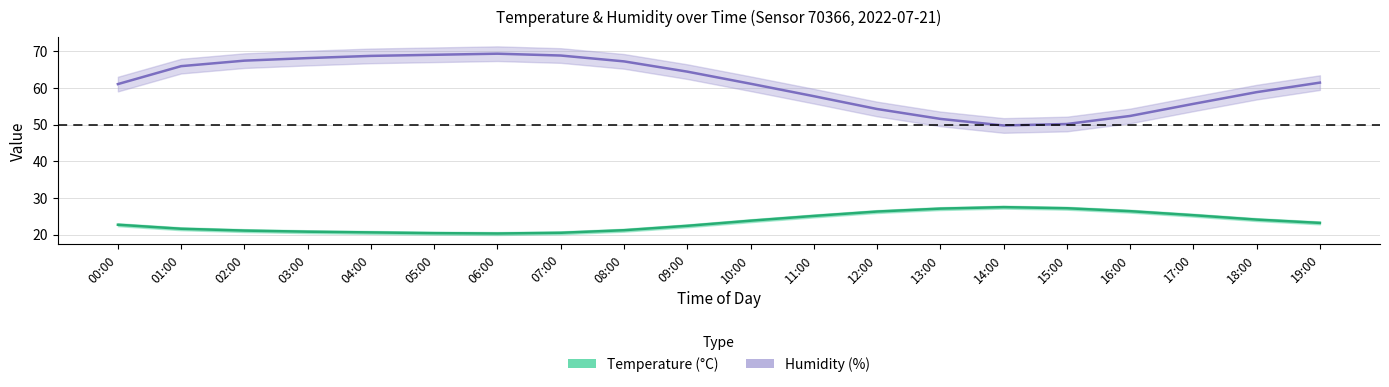

What is the label of the 16th point from the left?

15:00